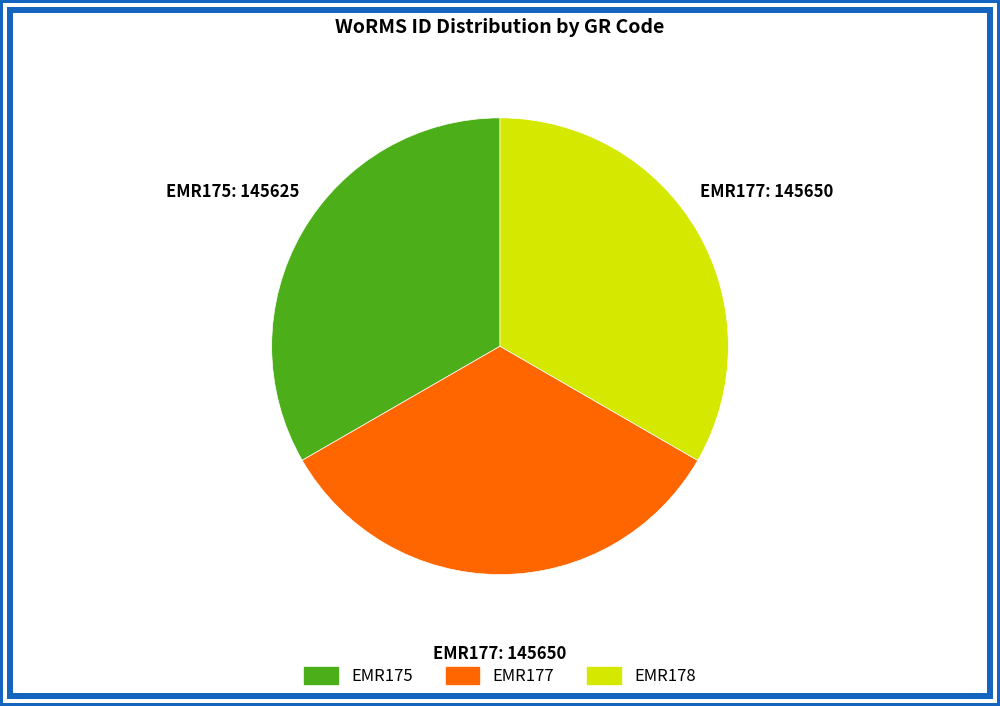

Is there any slice that represents more than half of the pie?

No